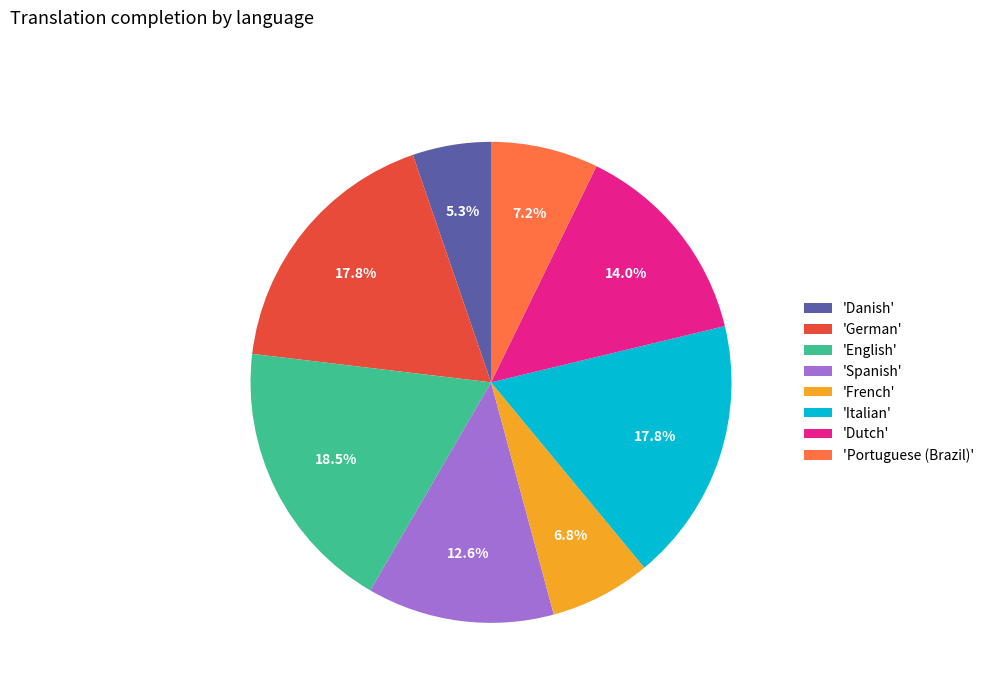

How much of the chart is everything except 'Dutch'?

86.0%